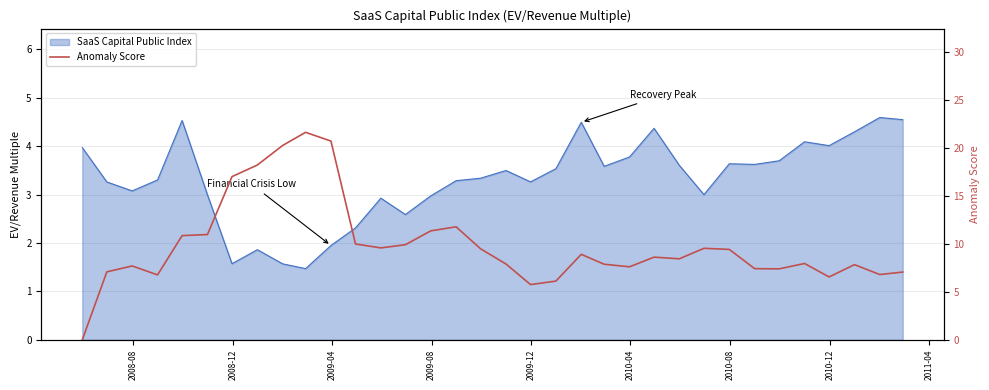

How many interior local peaks (higher than both neighbors) does the data have?

8